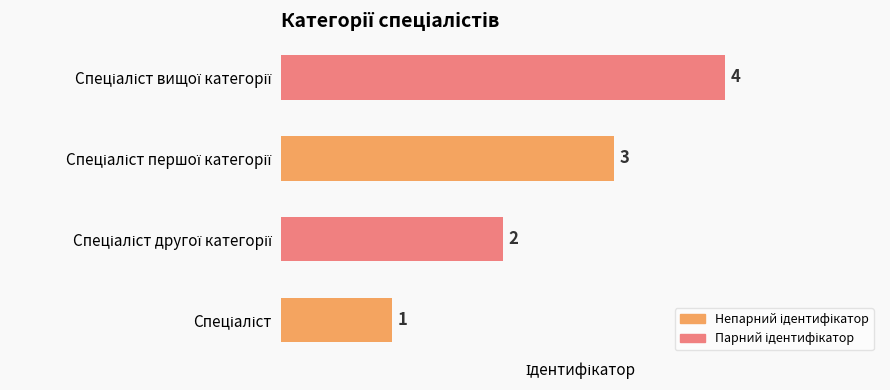

How many bars are there in total?

4